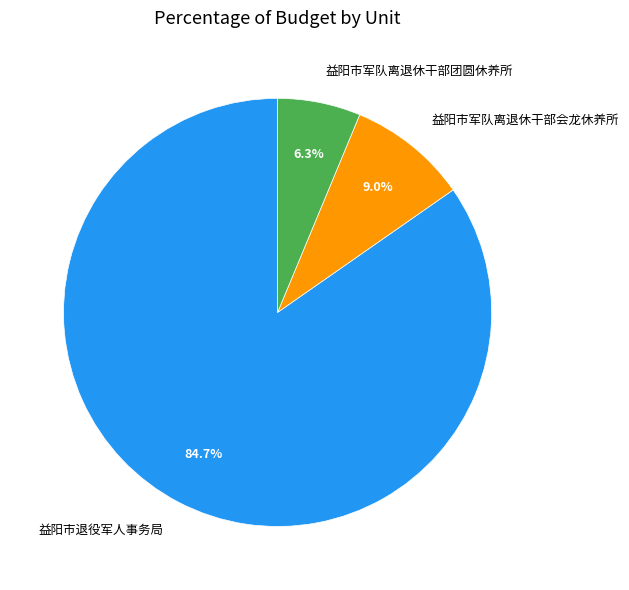

Count the number of slices in the pie.

3